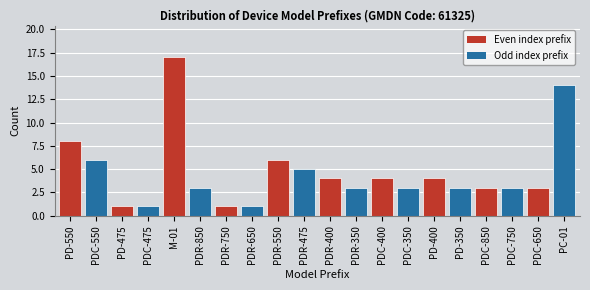

Reading left to right, extract all data points from this chart.

PD-550=8	PDC-550=6	PD-475=1	PDC-475=1	M-01=17	PDR-850=3	PDR-750=1	PDR-650=1	PDR-550=6	PDR-475=5	PDR-400=4	PDR-350=3	PDC-400=4	PDC-350=3	PD-400=4	PD-350=3	PDC-850=3	PDC-750=3	PDC-650=3	PC-01=14